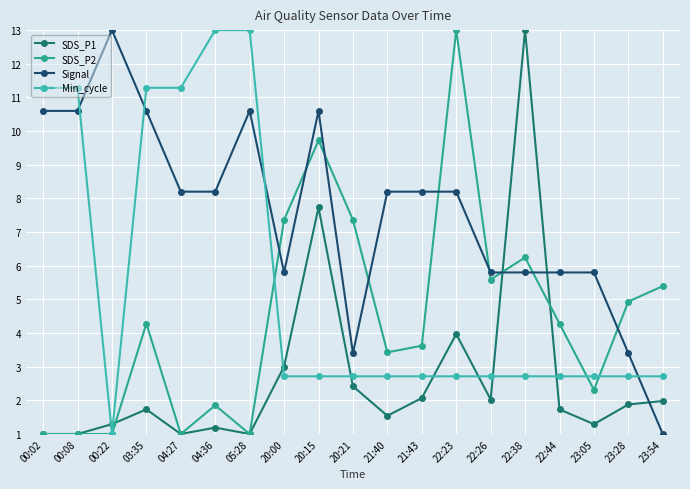

At which category does Signal reach its first local peak?

00:22